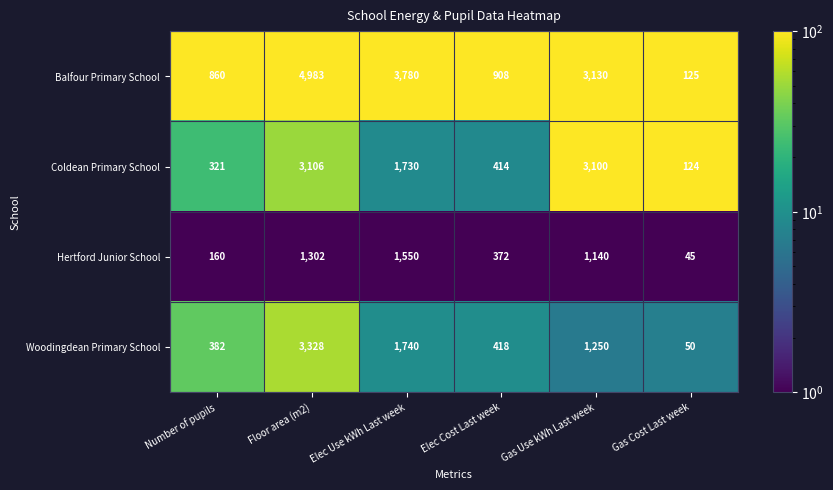

What is the difference between the highest and lowest values at Gas Cost Last week?

80